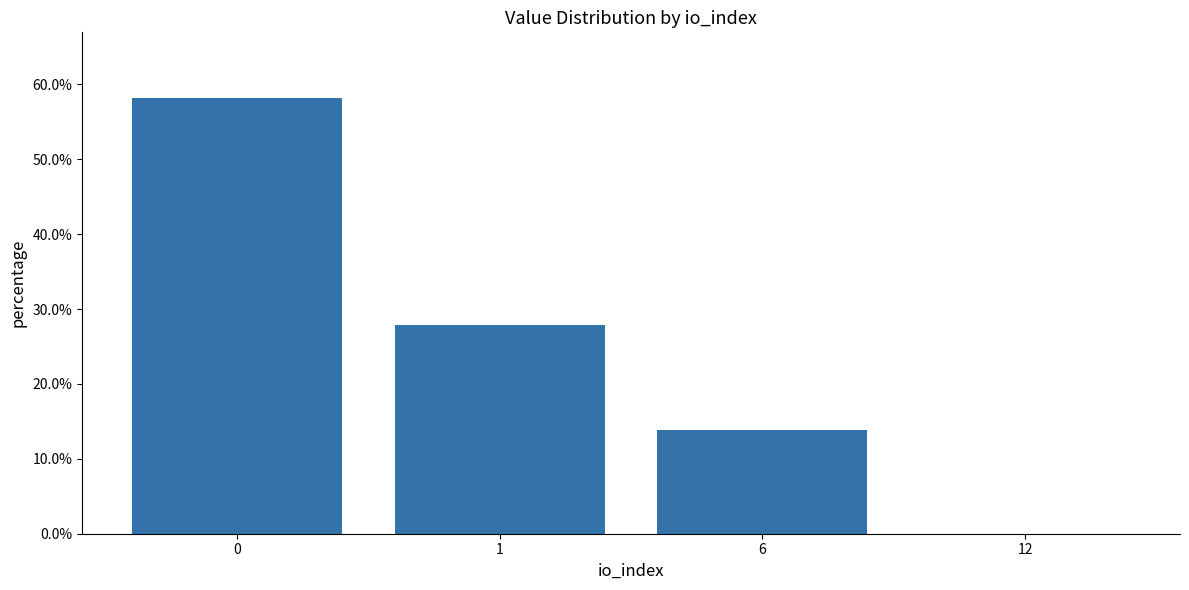

What is the sum of the values at 6 and 12?

0.1